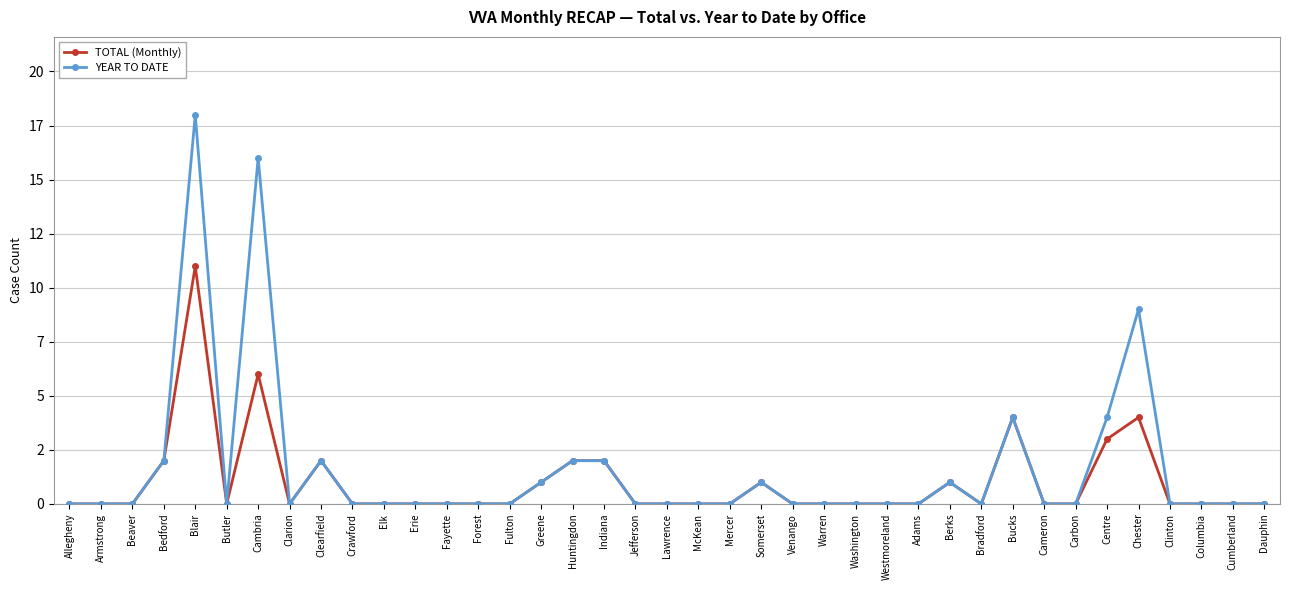

What is the label of the 22nd point from the left?

Mercer